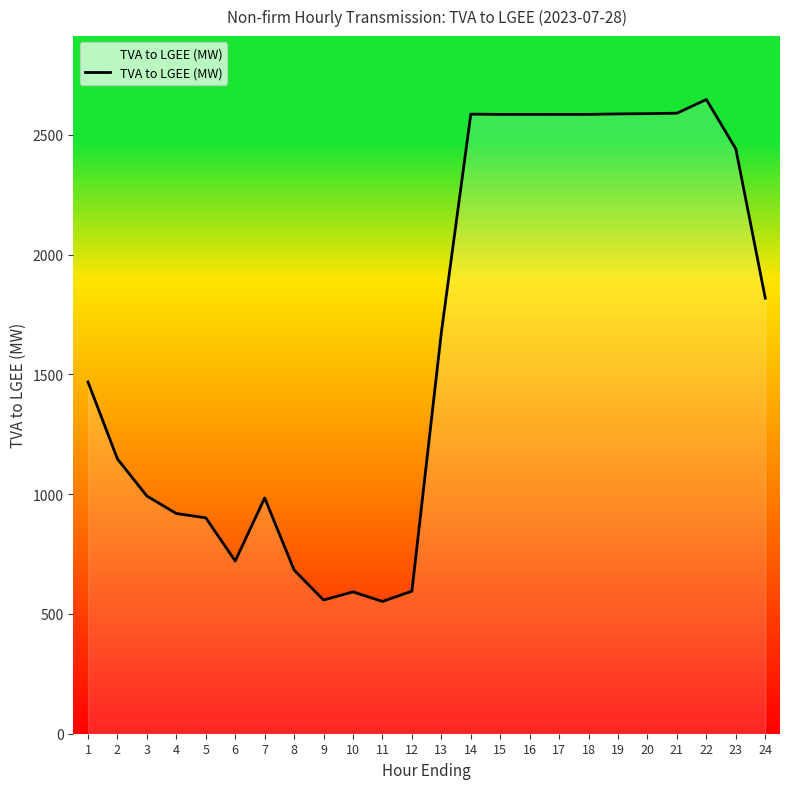

What is the difference between the values at 3 and 4?

73